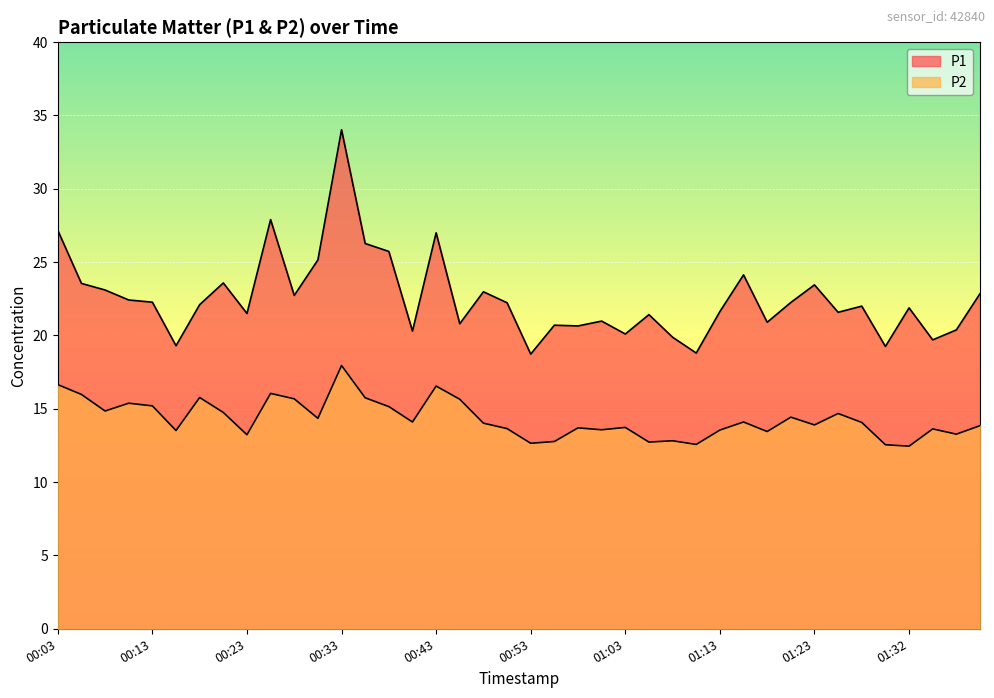

What is the smallest value displayed?

12.4